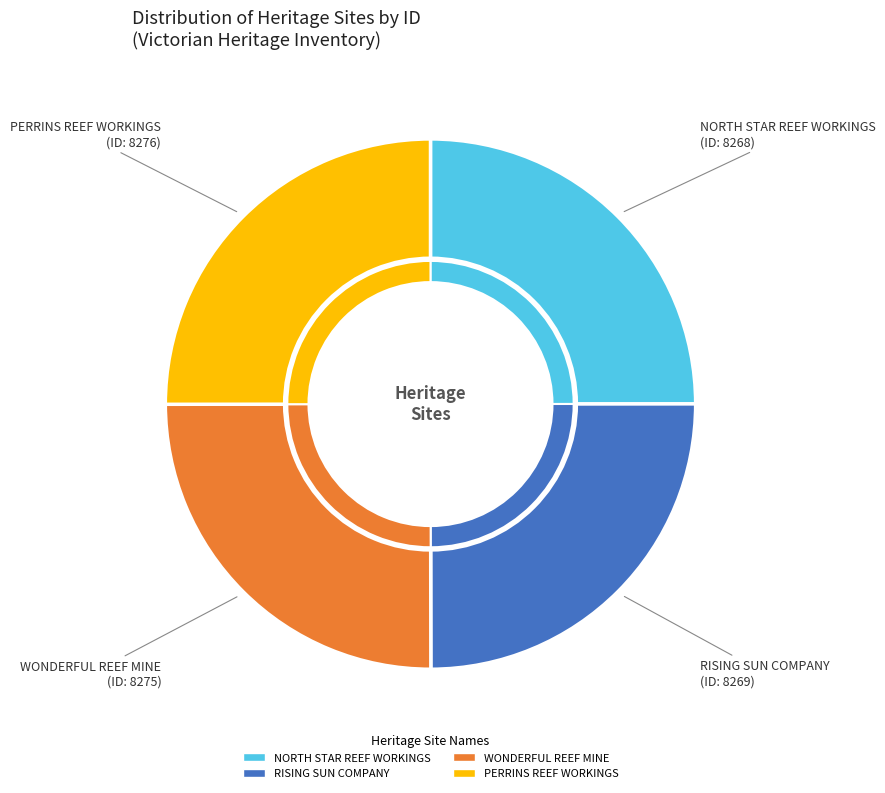

Between NORTH STAR REEF WORKINGS and PERRINS REEF WORKINGS, which is larger?

PERRINS REEF WORKINGS